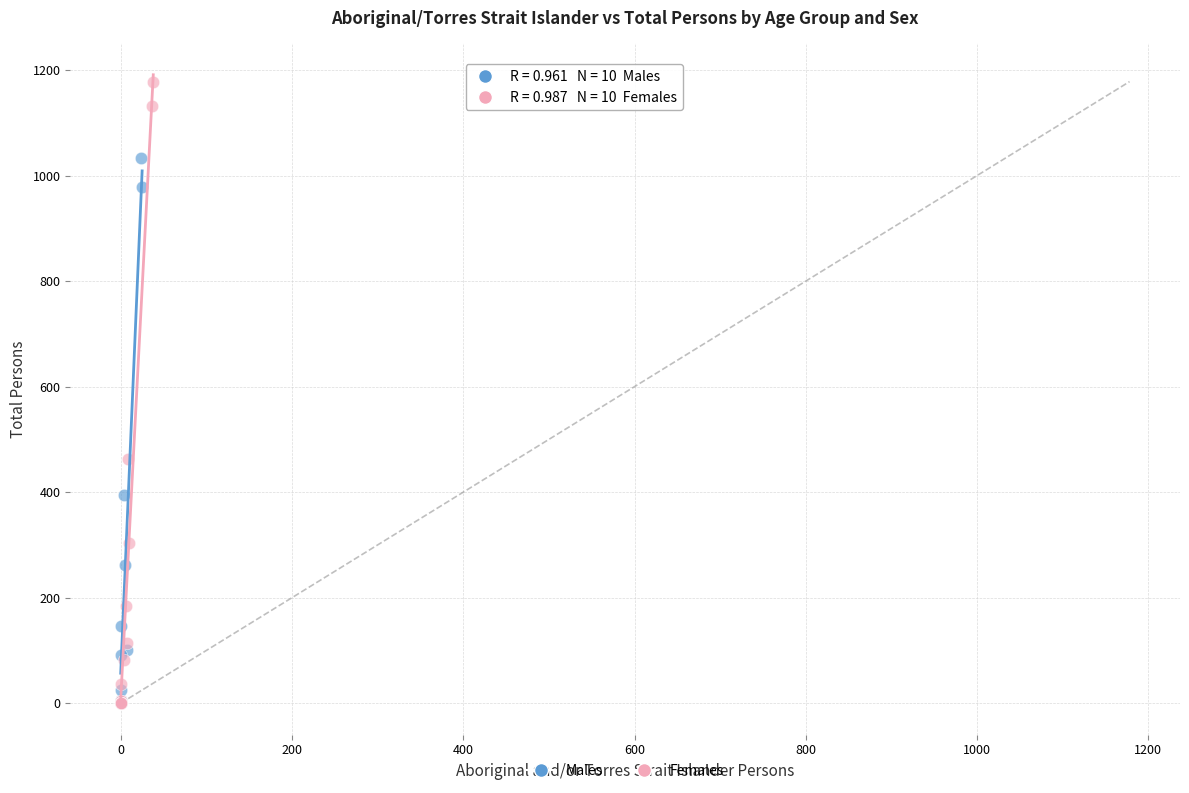

Which series has the widest spread of Y values?

Females